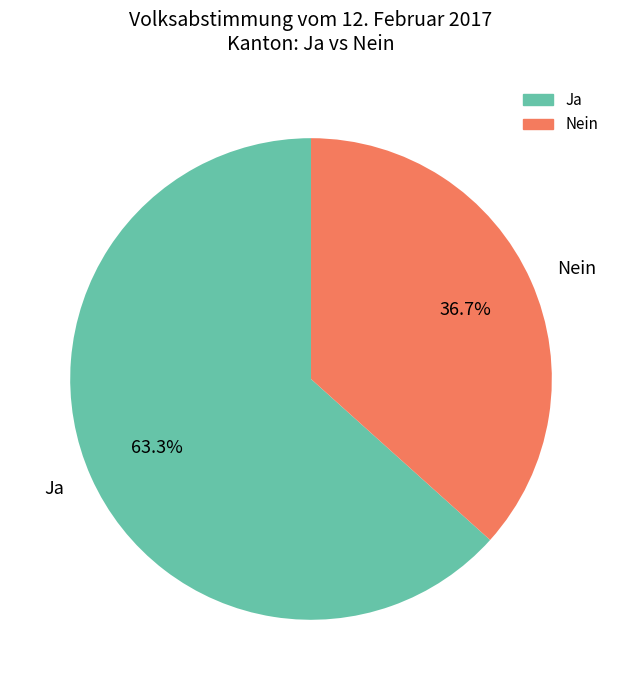

Count the number of slices in the pie.

2